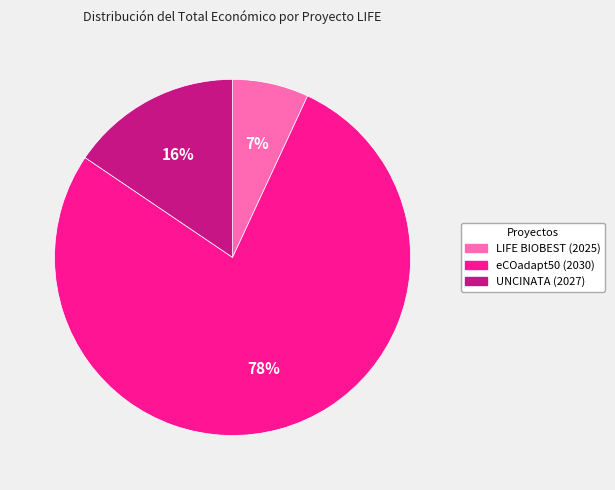

How many segments does this pie chart have?

3